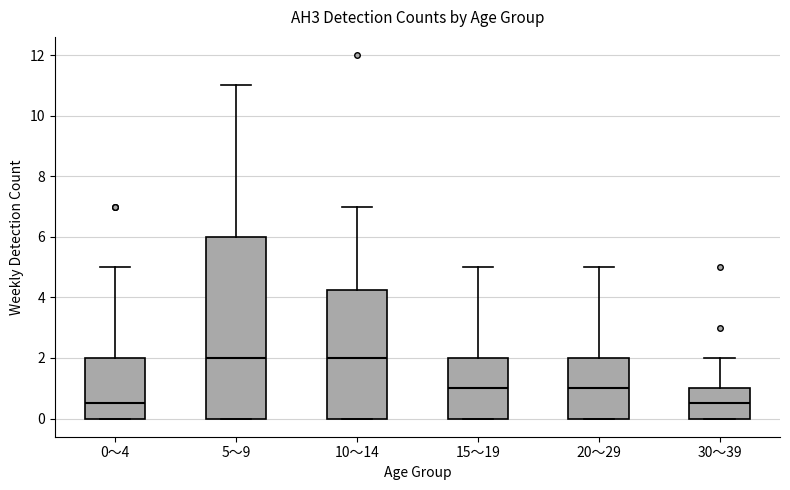

Where is the lower edge of the box for 10～14 on the y-axis? The values are not printed on the chart, so give them approximately, as read against the axis.

0.0